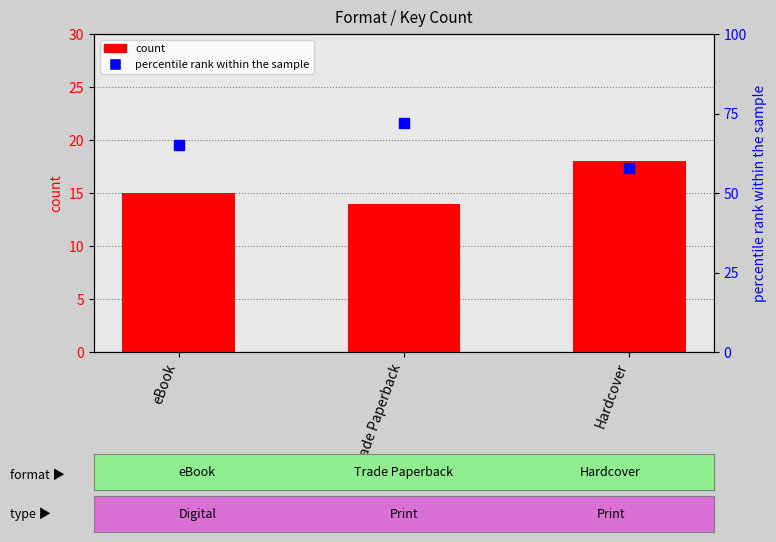

Which series reaches the maximum Y coordinate?

percentile rank within the sample